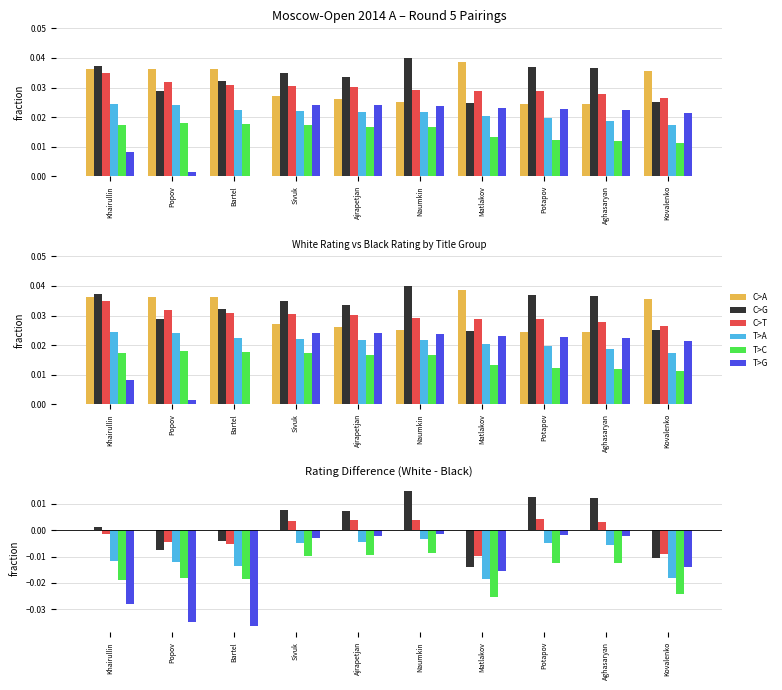

Between Khairullin and Potapov, which is larger?

Khairullin